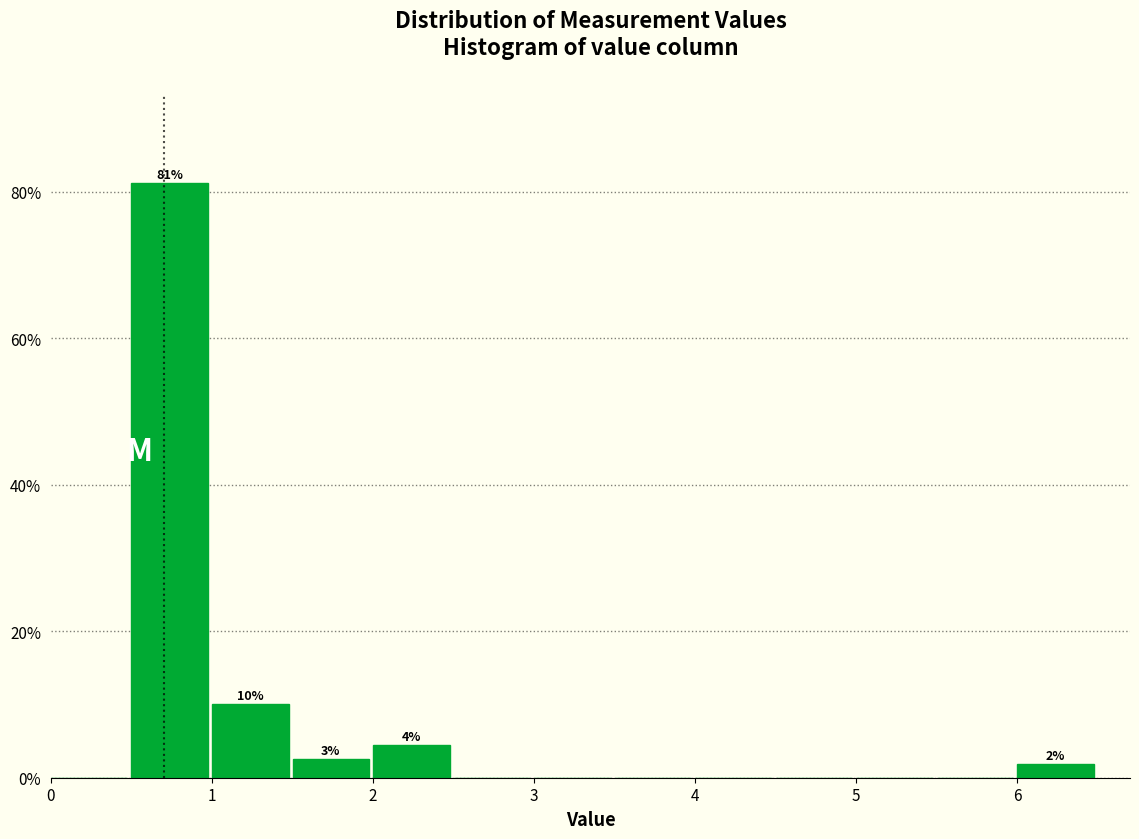

Over which range of the x-axis is the bar tallest?

0.5 to 1.0